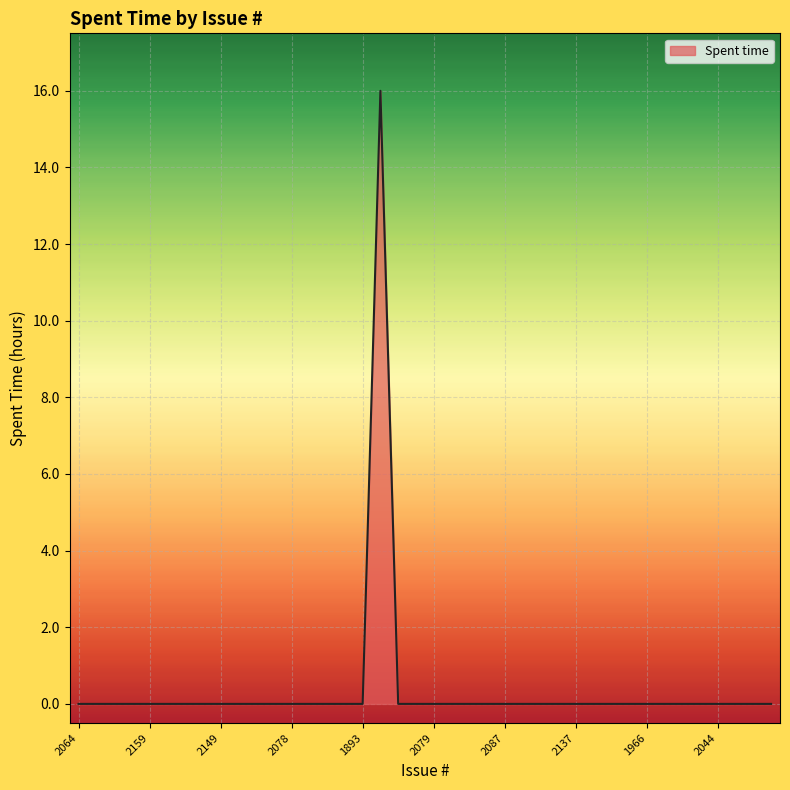

What is the greatest value displayed?

16